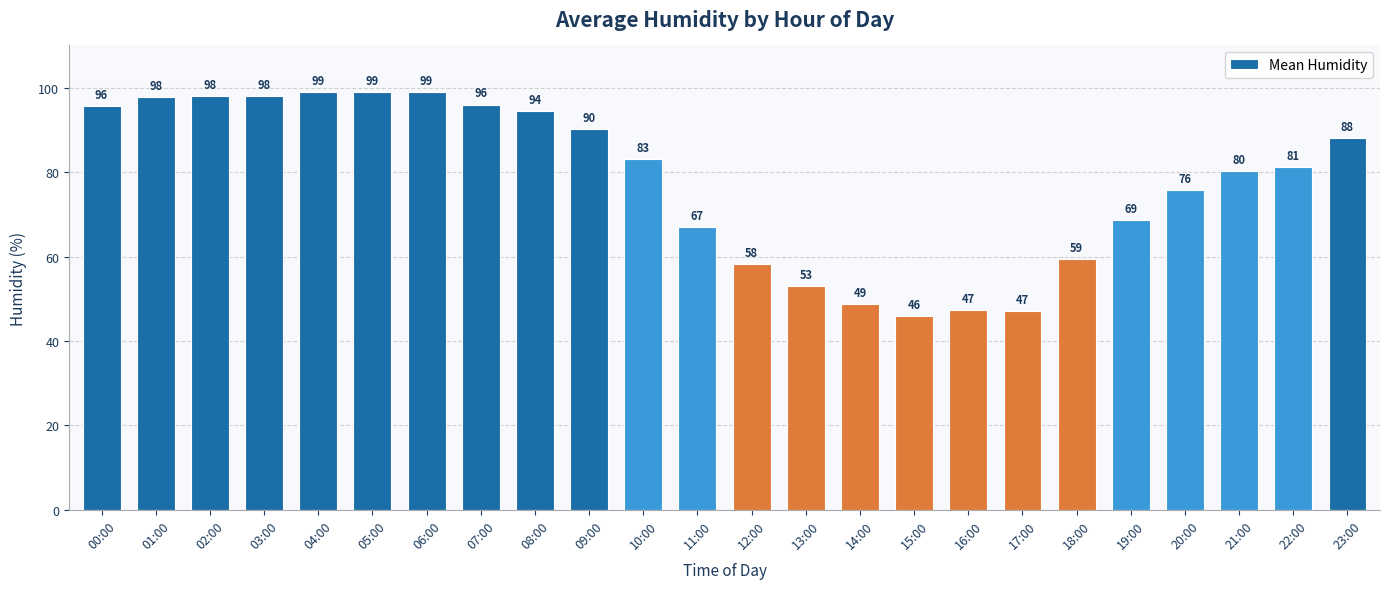

What is the ratio of the value at 00:00 to the value at 07:00?

1.0